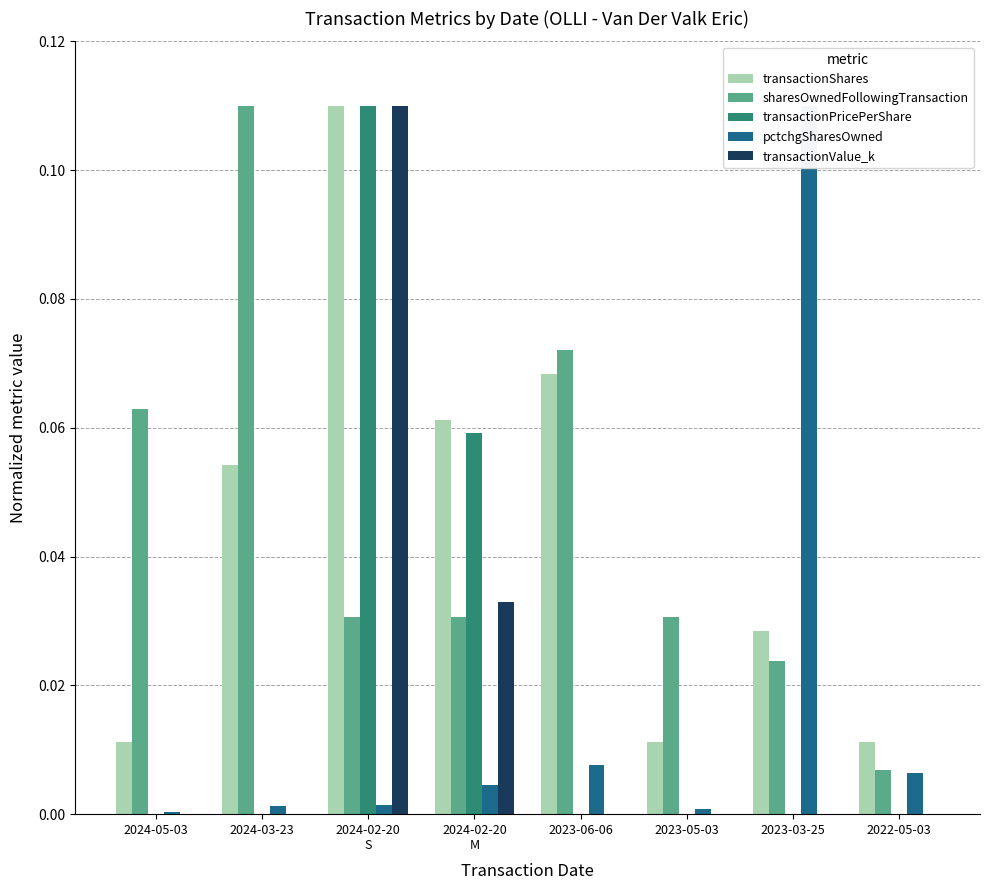

What is the label of the 7th bar from the right?

2024-03-23